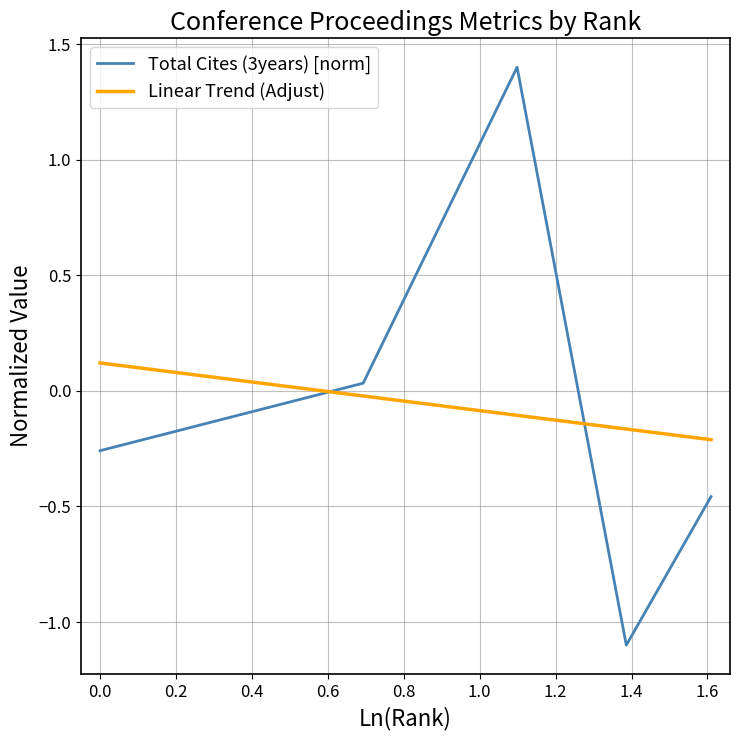

How many intersections are there between Total Cites (3years) [norm] and Linear Trend (Adjust)?

2